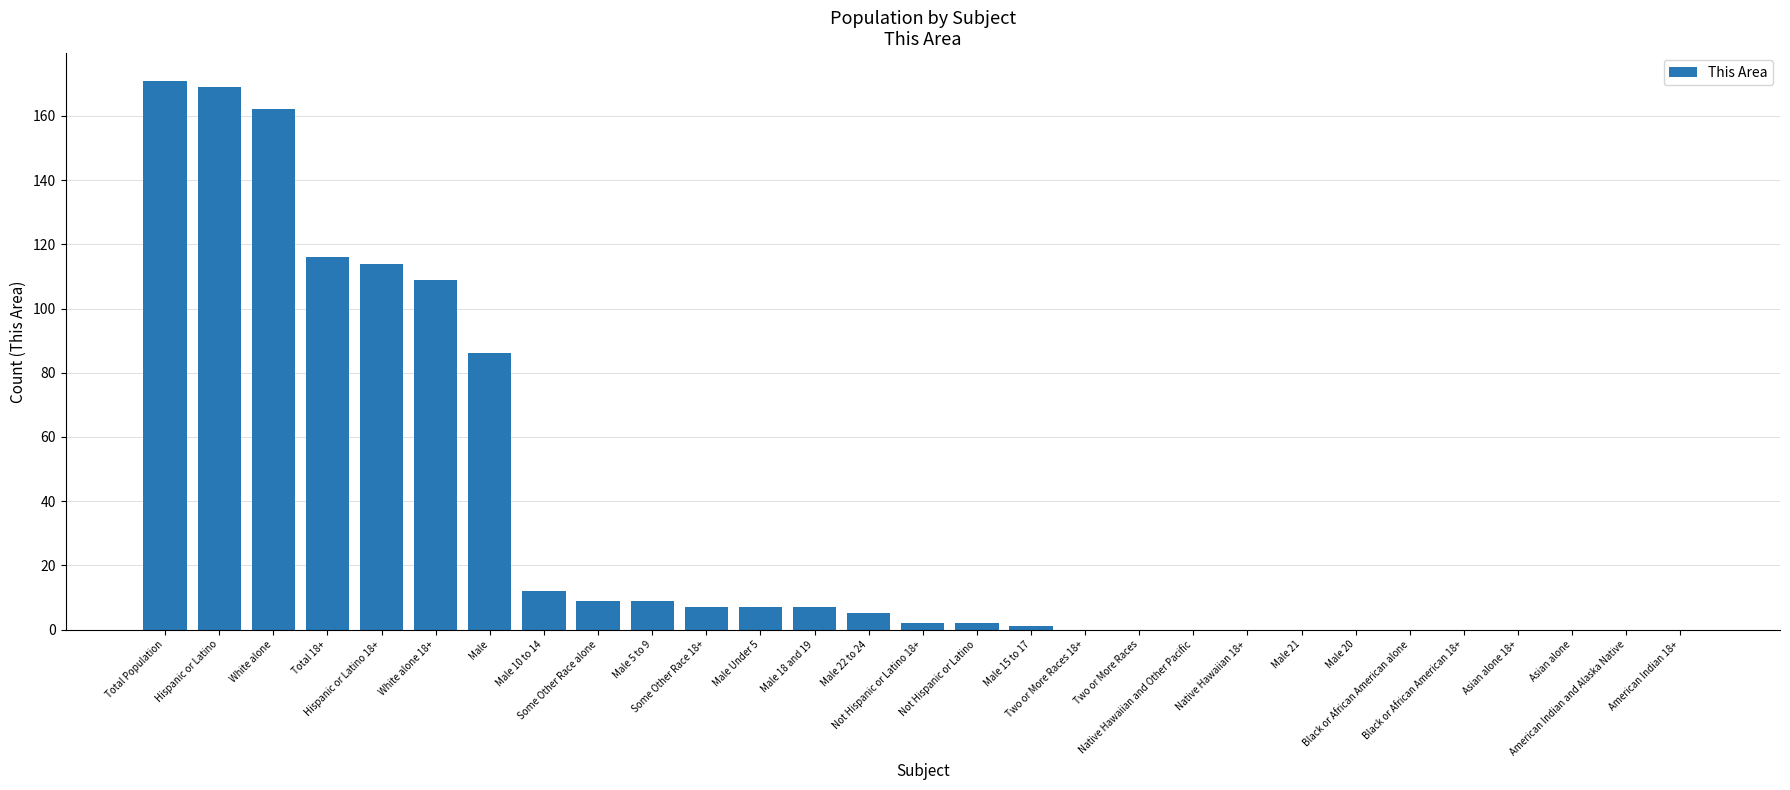

Are the bars grouped side by side (vs. stacked)?

No